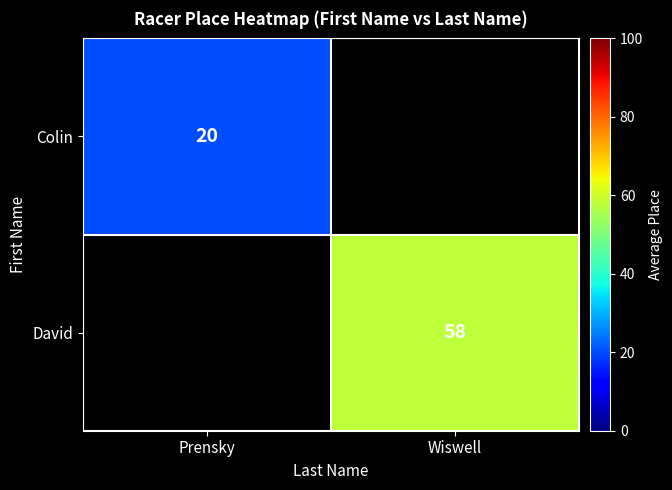

True or false: David has a value of 58 at Wiswell.

True